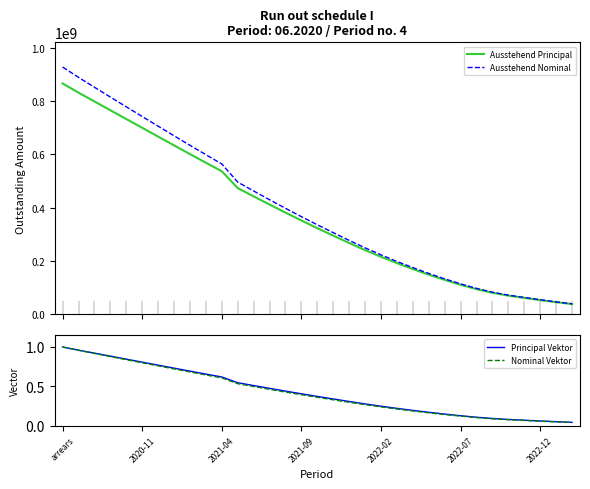

List the labels in order of Nominal Vektor value, smallest first.

32, 31, 30, 29, 28, 27, 26, 25, 24, 23, 22, 21, 20, 19, 18, 17, 16, 15, 14, 13, 12, 11, 10, 9, 8, 7, 2022-12, 2022-07, 2022-02, 2021-09, 2021-04, 2020-11, arrears